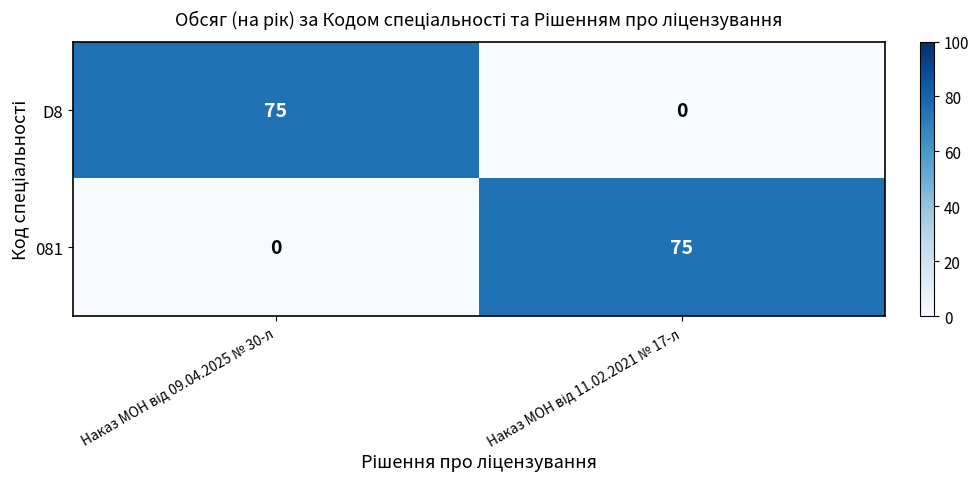

Count the number of data series in this chart.

2